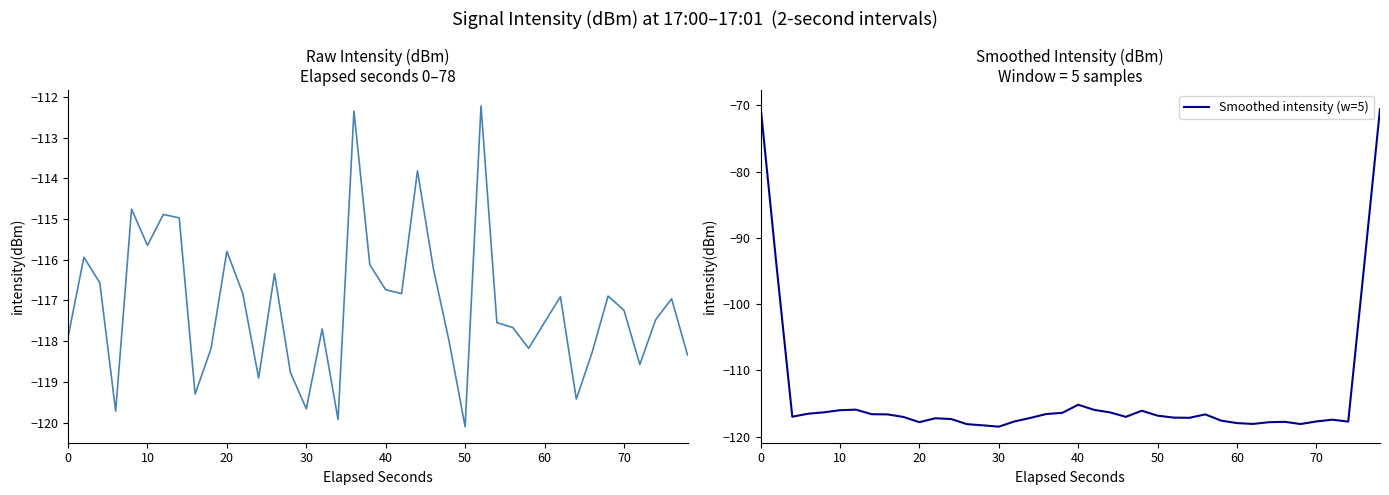

How many lines are shown in the chart?

2